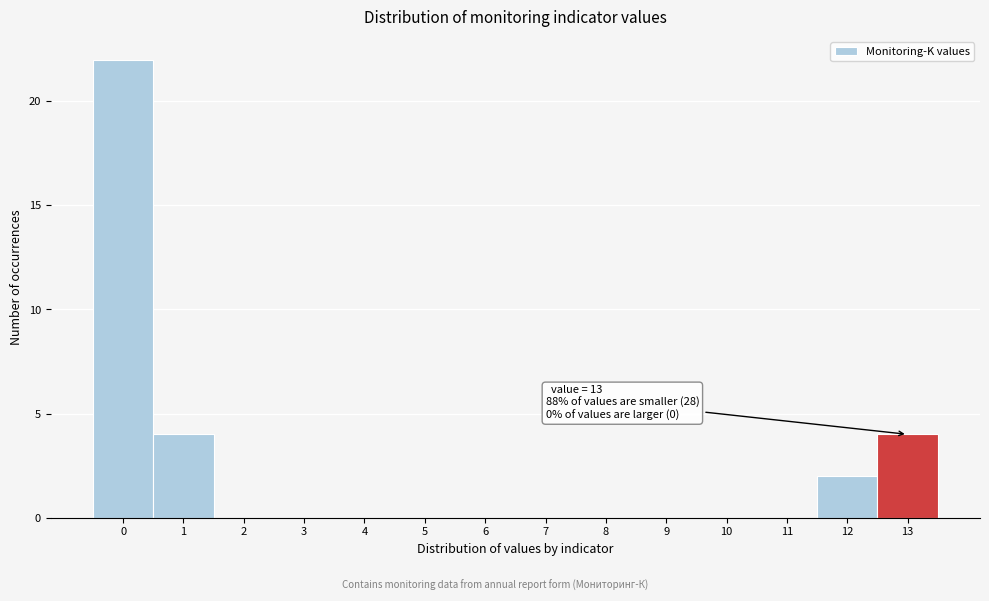

Which range on the x-axis has the tallest bar?

-0.5 to 0.5